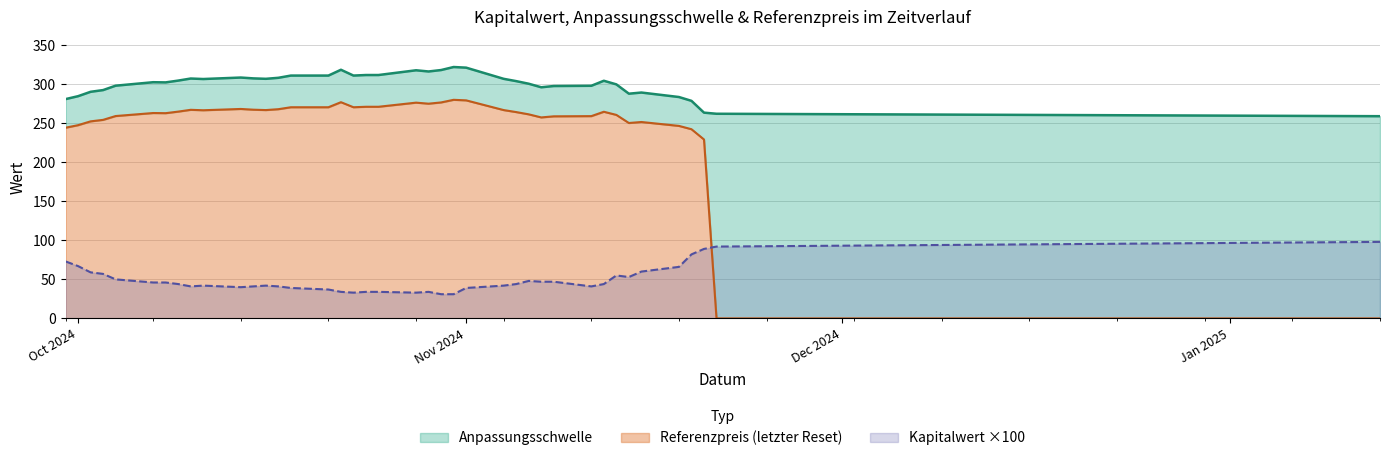

How many data points does each series have?

40